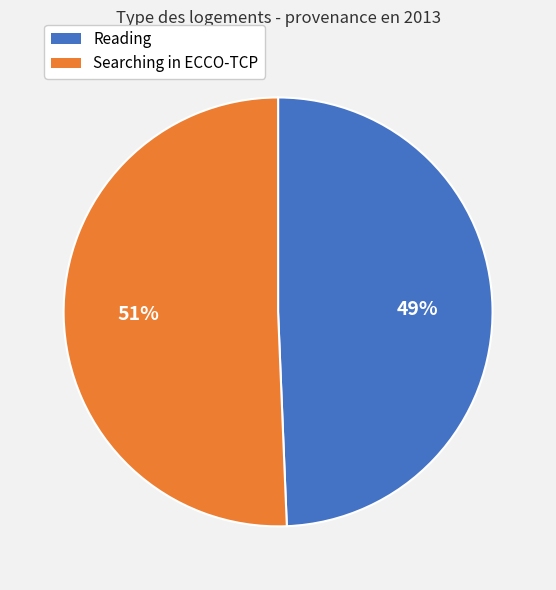

Rank the categories by value from lowest to highest.

Reading, Searching in ECCO-TCP